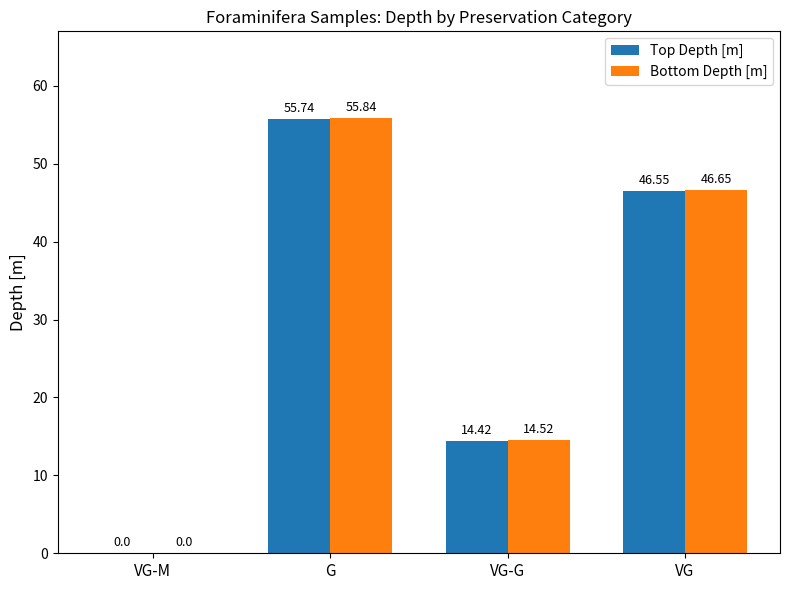

What is the total value across all series at VG-G?

28.9